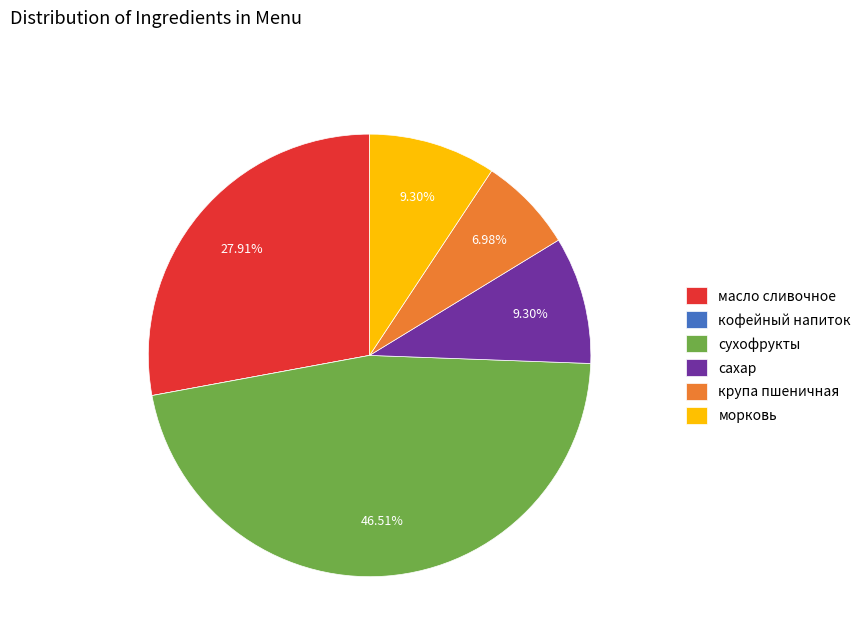

What is the largest slice in the pie chart?

сухофрукты